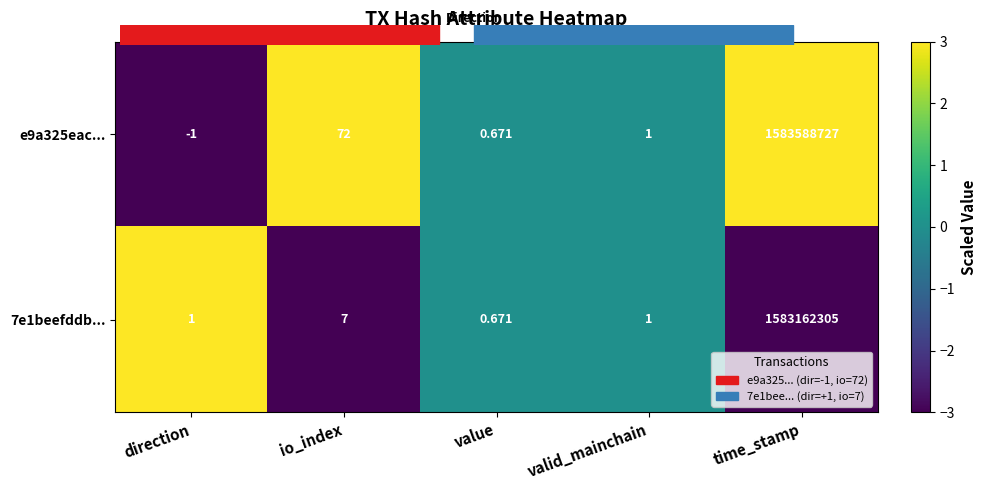

How many categories are shown in the chart?

5